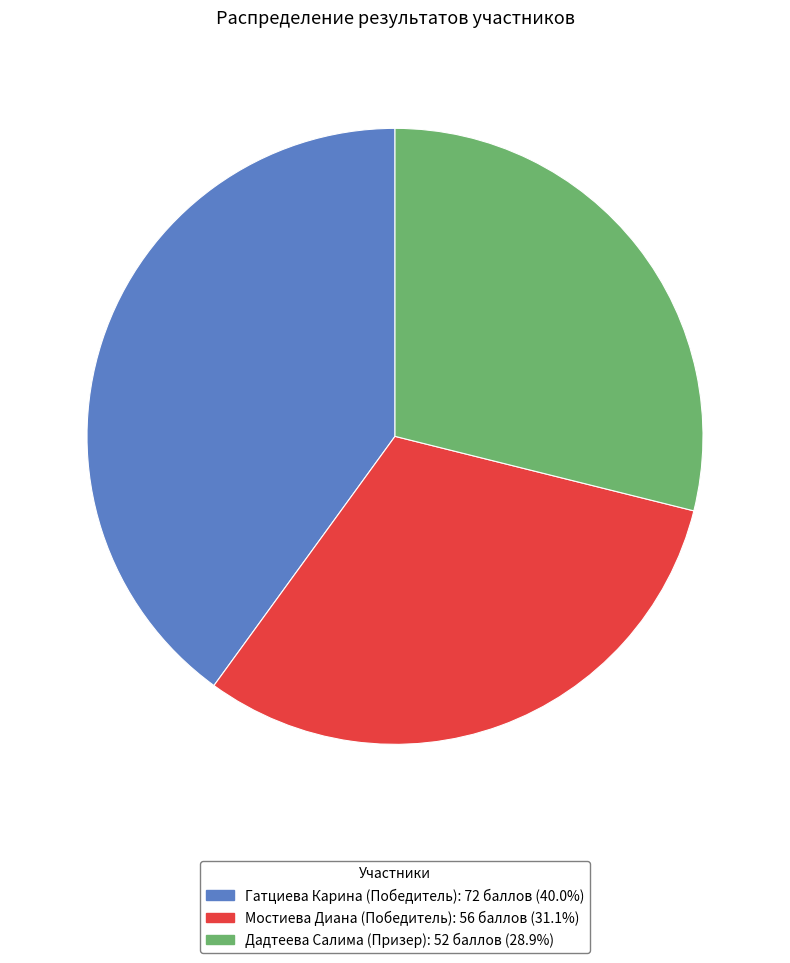

What is the largest slice in the pie chart?

1